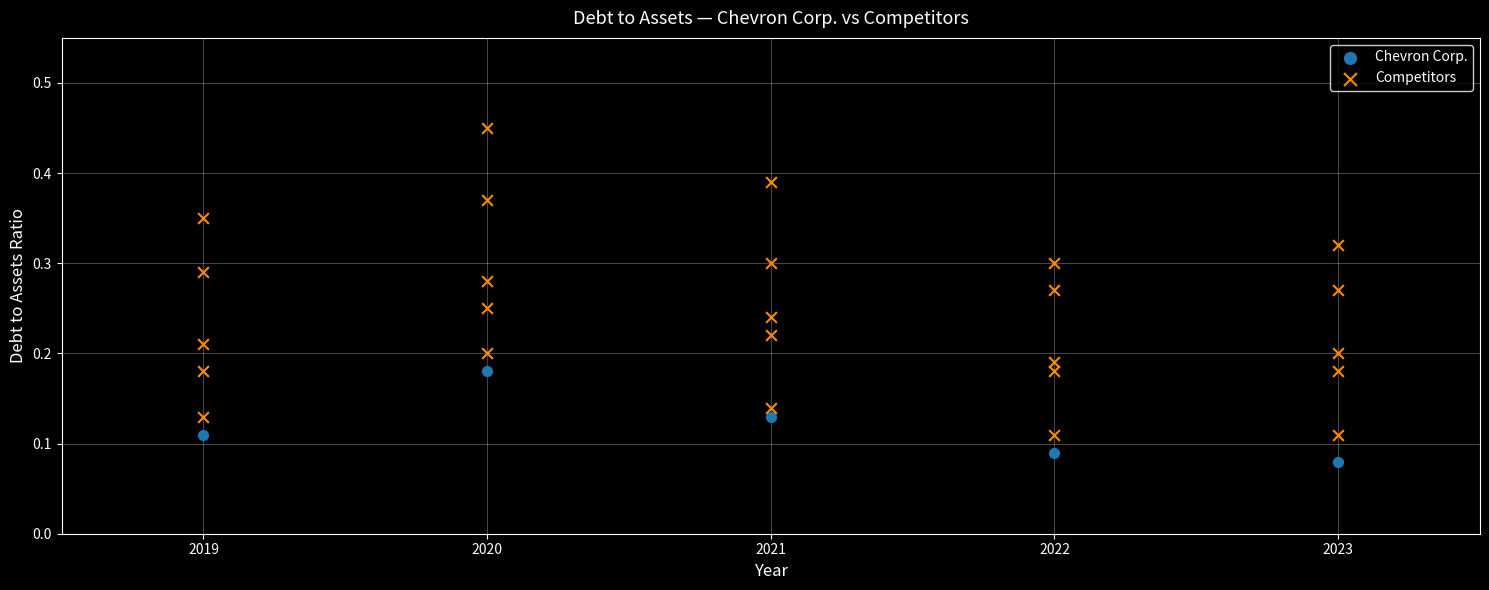

Which series has the largest Y range (max minus min)?

Competitors